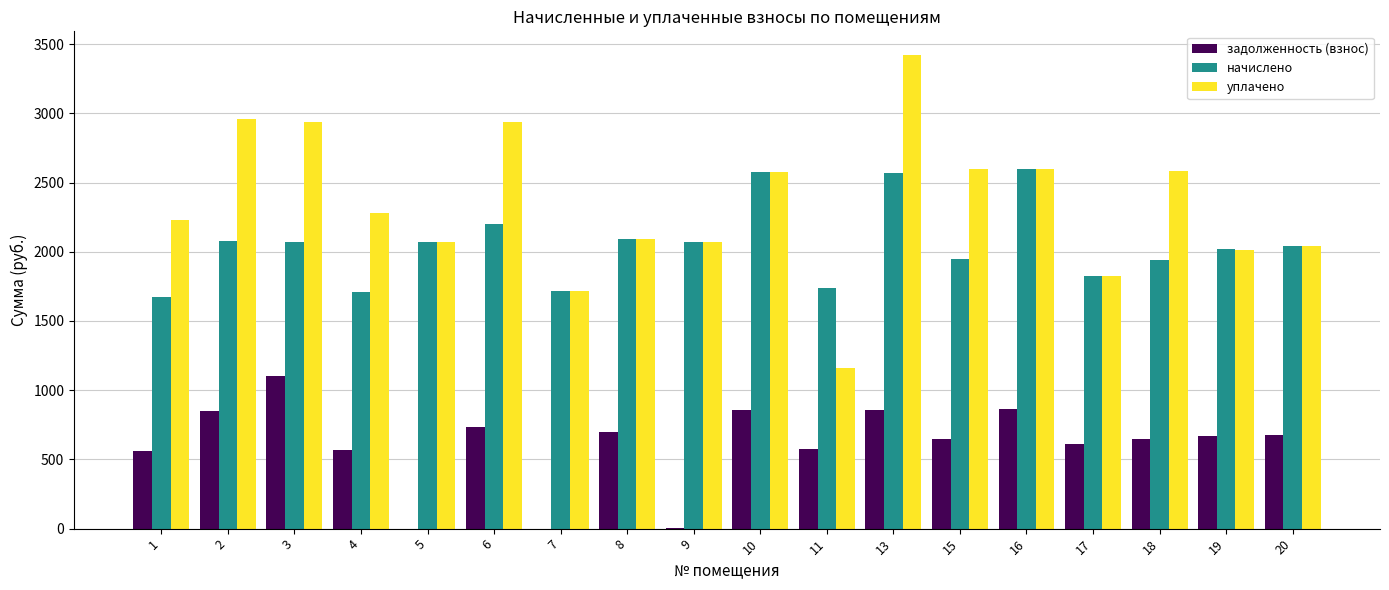

The value of начислено at 18 is 1241.5. True or false?

False